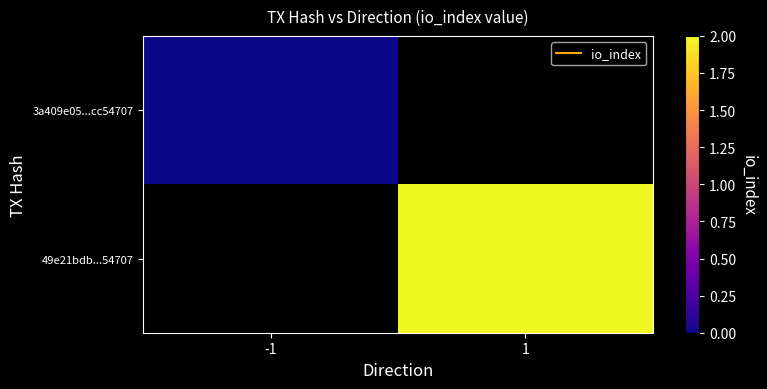

Which has a higher value, -1 or 1?

1